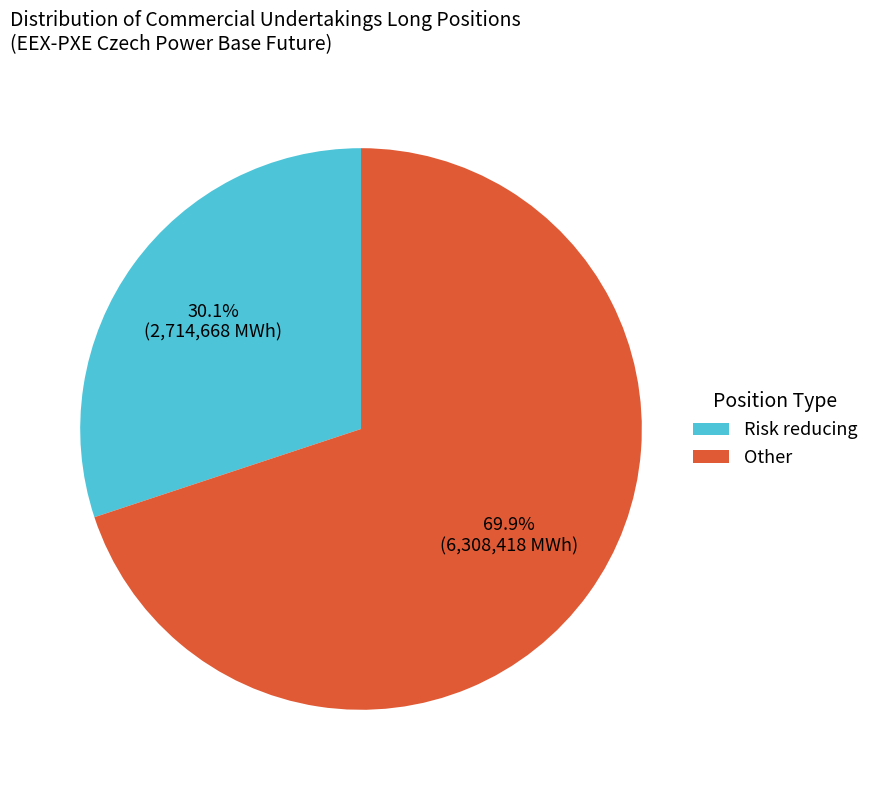

Between Other and Risk reducing, which is larger?

Other